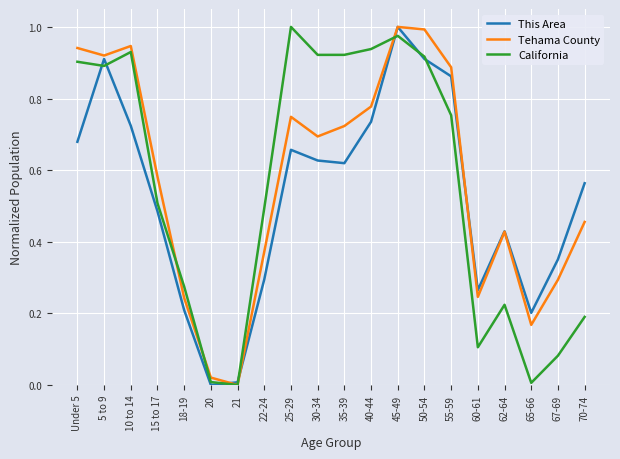

Where do This Area and California first cross each other?

Under 5 and 5 to 9